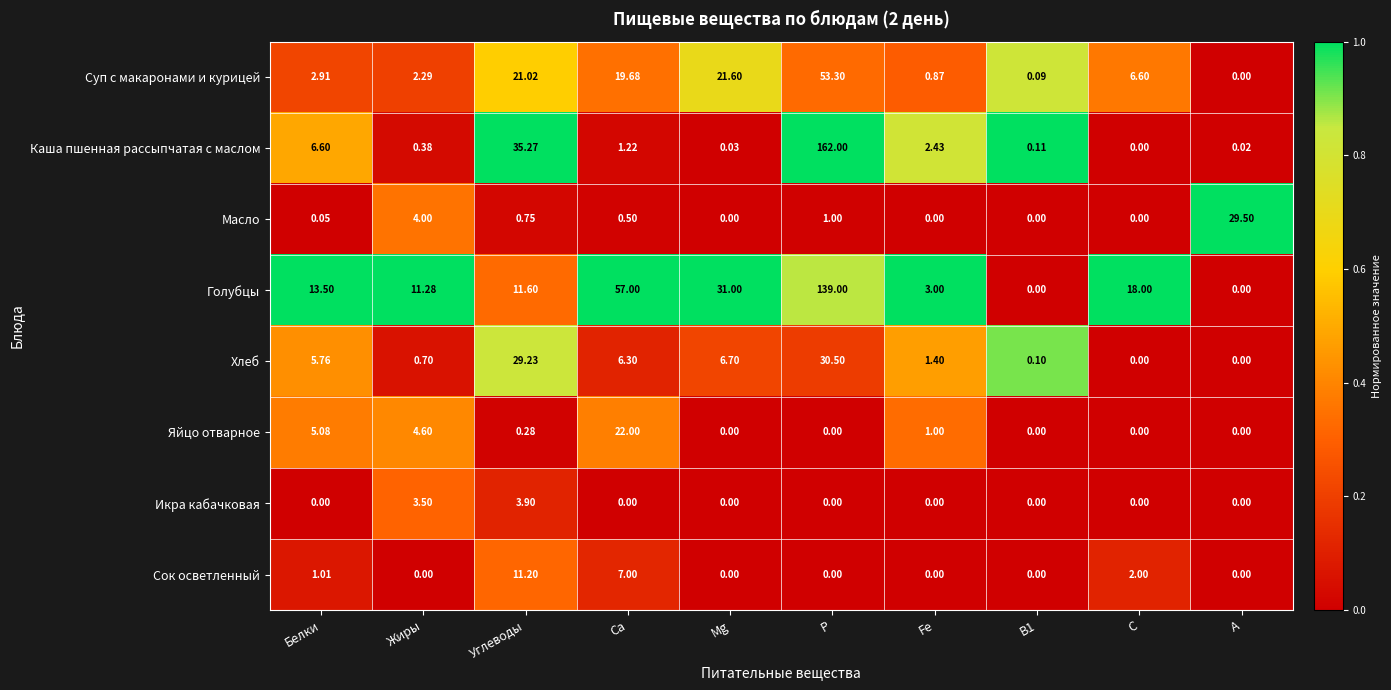

Which series has the largest total across all categories?

Голубцы